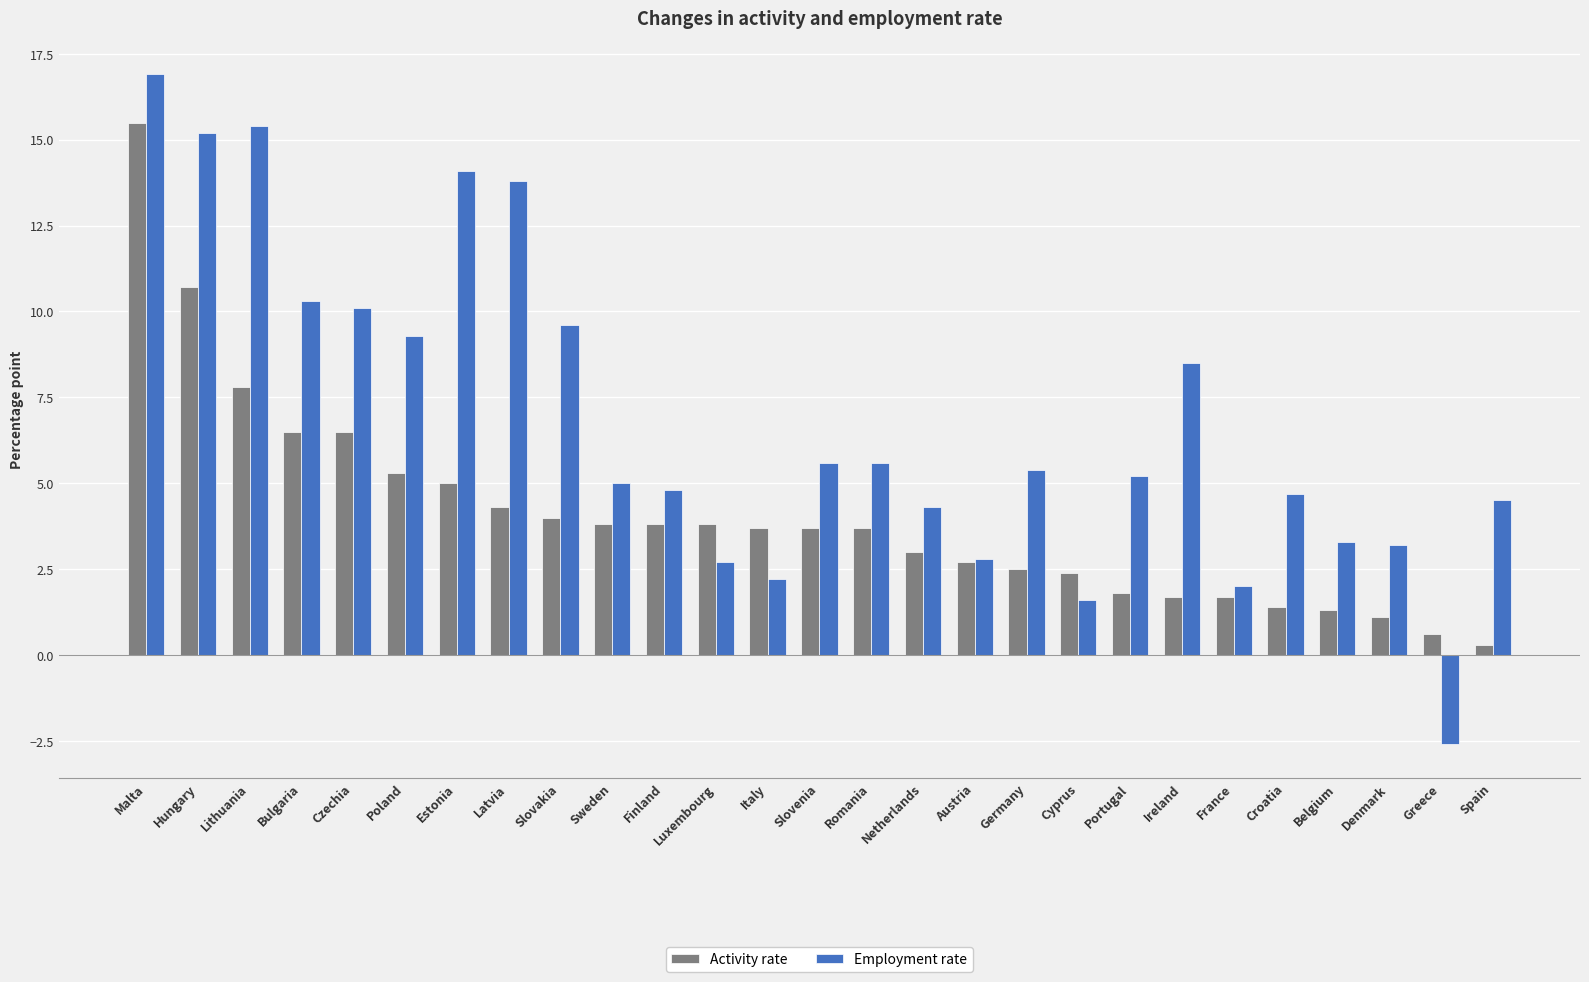

Does the chart contain any negative values?

Yes